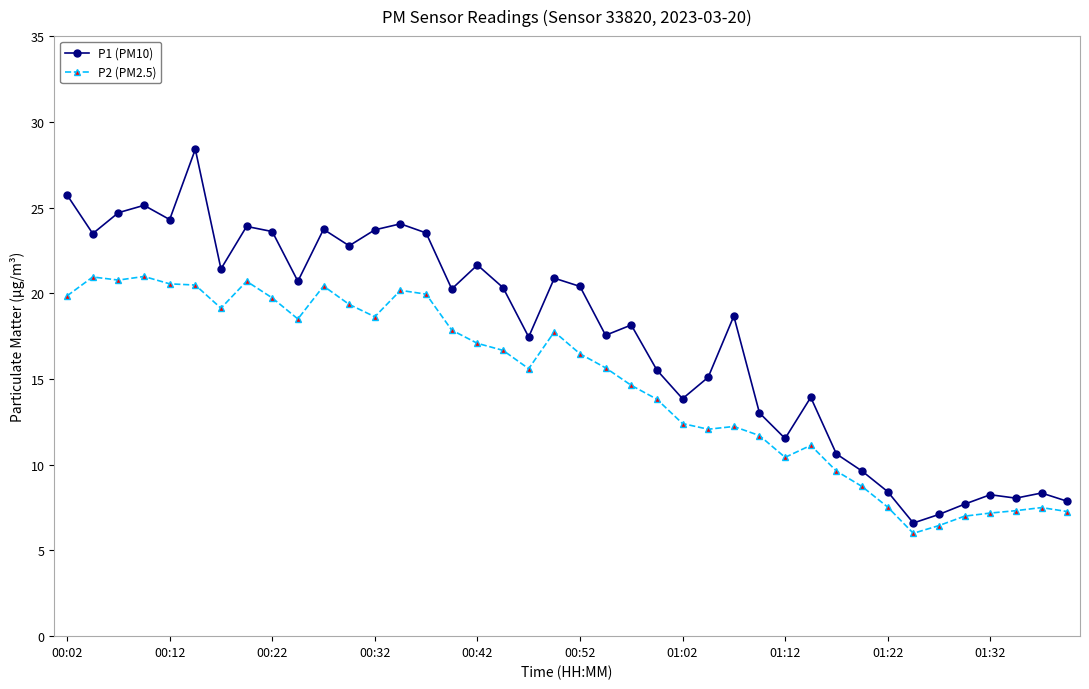

How many lines are shown in the chart?

2